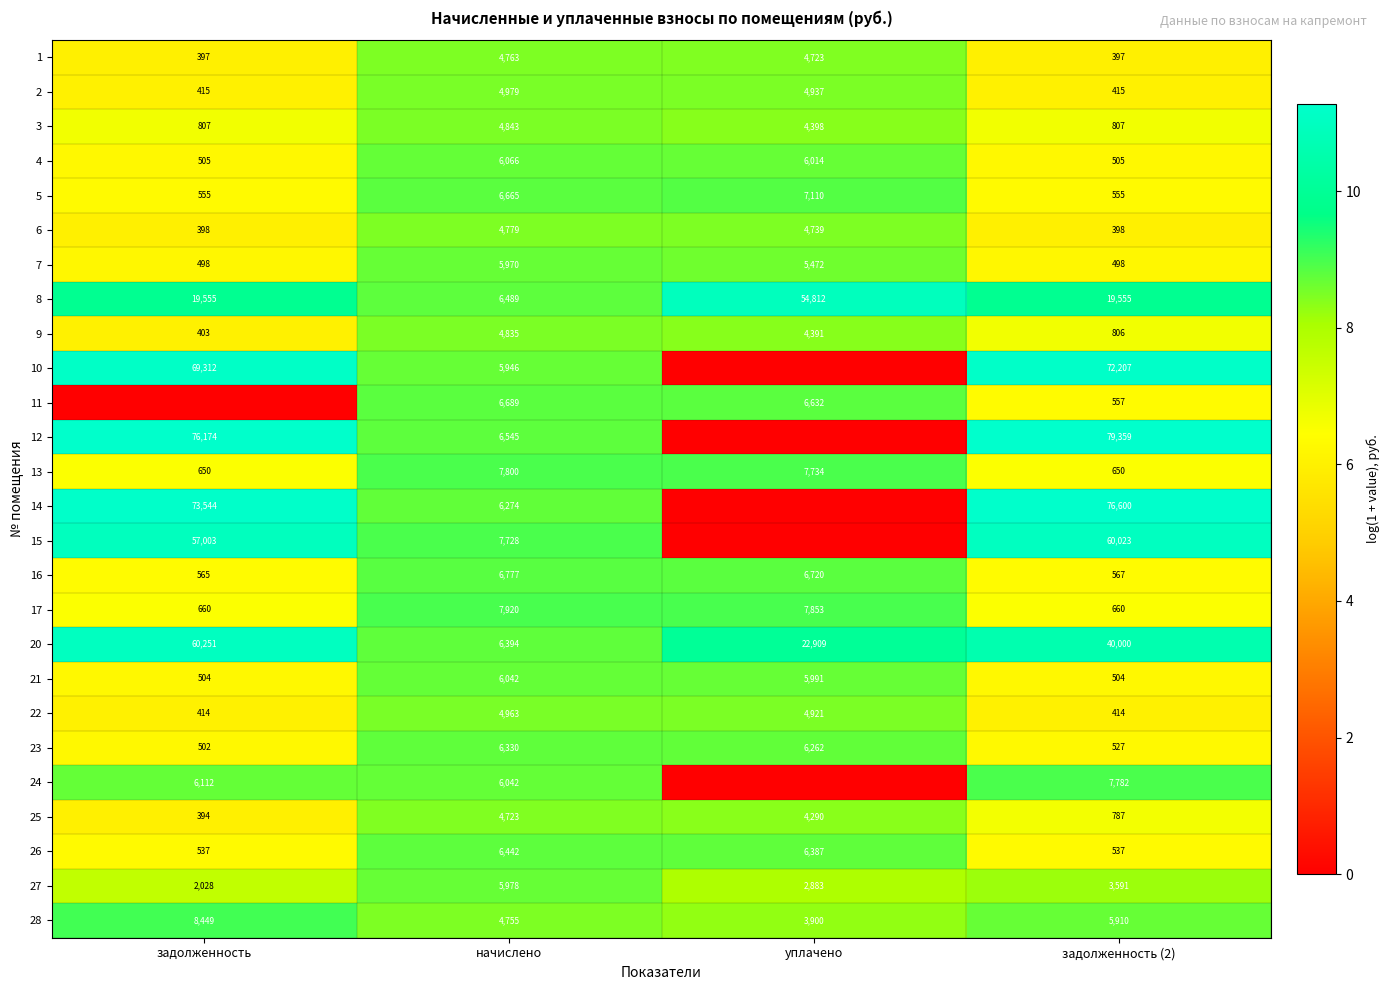

How many distinct data groups are displayed?

26